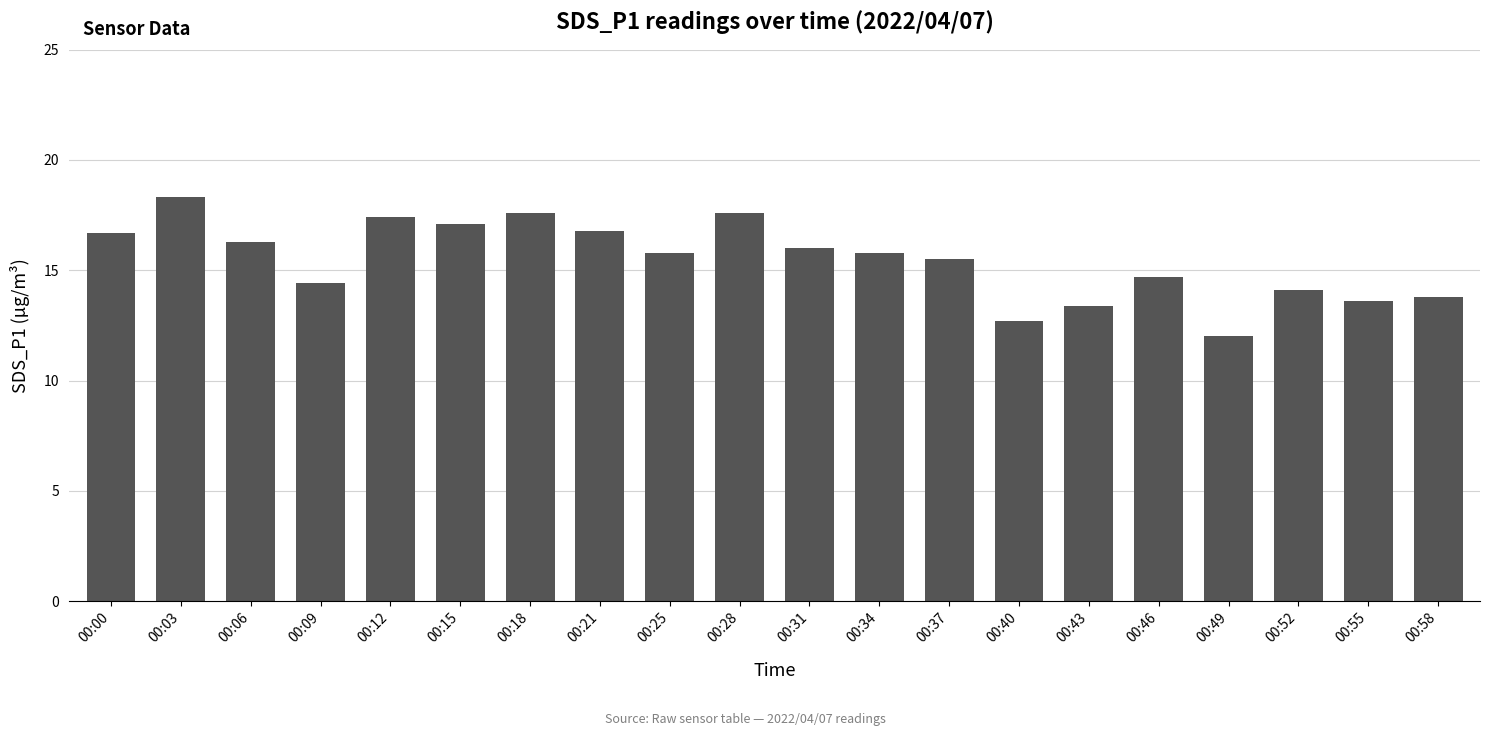

Count the number of values greater than 15.

12